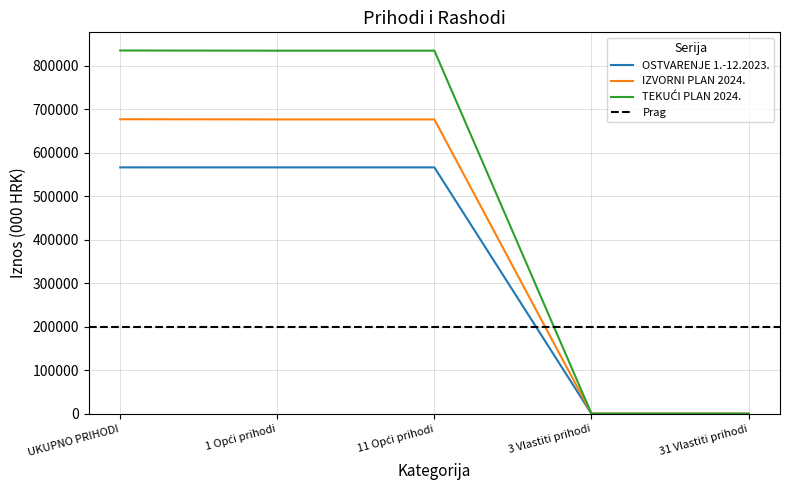

What is the sum of the TEKUĆI PLAN 2024. values at 11 Opći prihodi and UKUPNO PRIHODI?

1668645.2